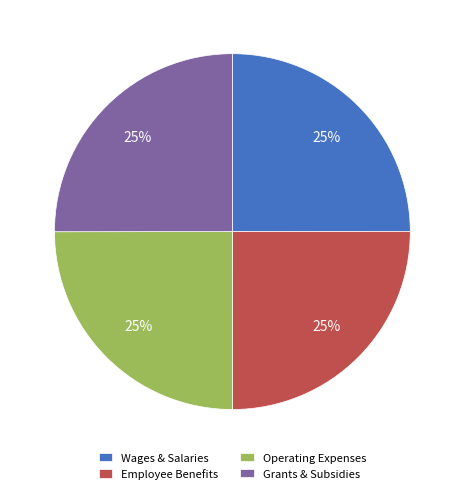

What percentage is the Operating Expenses slice, to the nearest percent?

25%